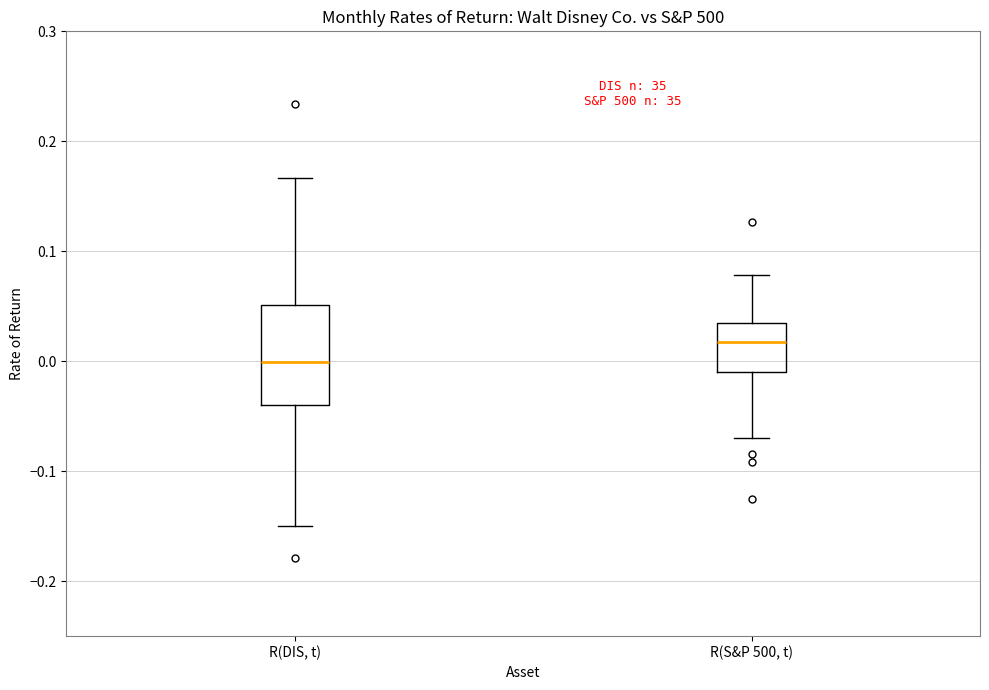

Reading left to right, transcribe this box plot: for each box, give where its median line is, the range the box spans, and where its two whiskers end, as read against the y-axis. The values are not printed on the chart, so give them approximately, as read against the axis.

R(DIS, t): median 0.00, box -0.04 to 0.05, whiskers -0.15 to 0.17
R(S&P 500, t): median 0.02, box -0.01 to 0.04, whiskers -0.07 to 0.08